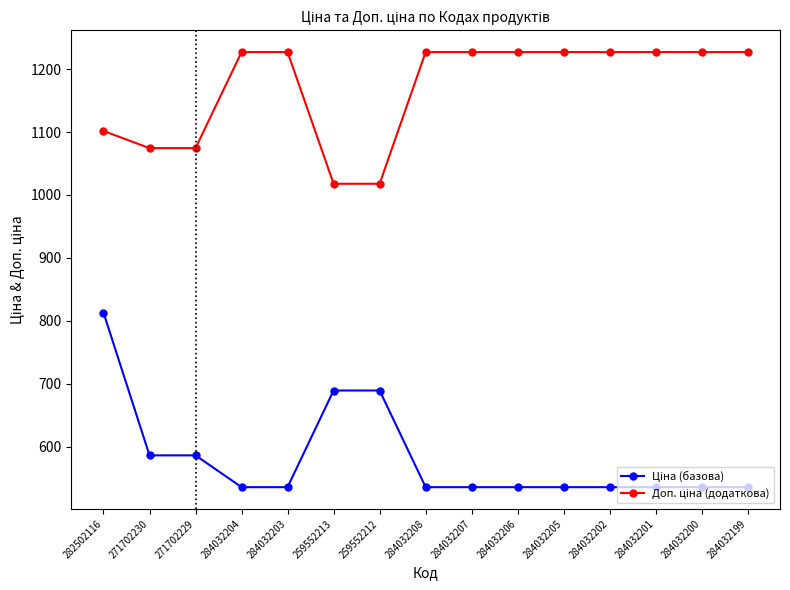

What is the total value across all series at 284032204?

1762.6